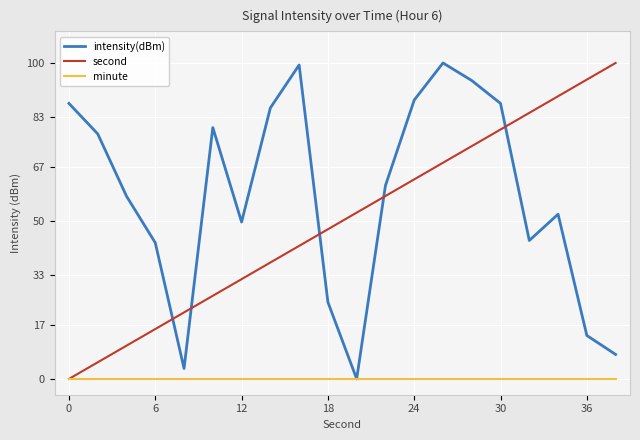

How many intersections are there between second and intensity(dBm)?

5